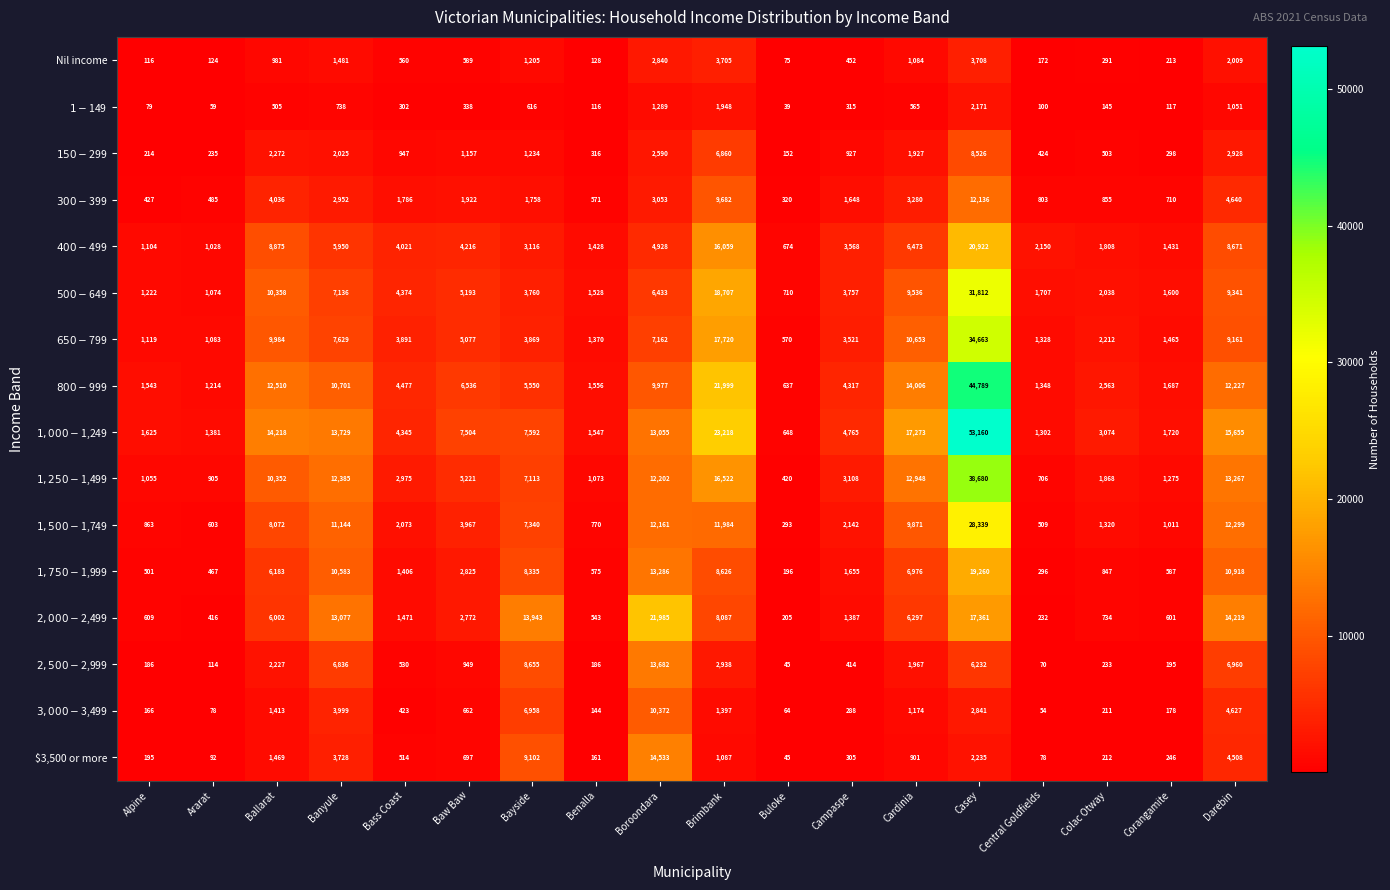

What is the greatest value displayed?

53160